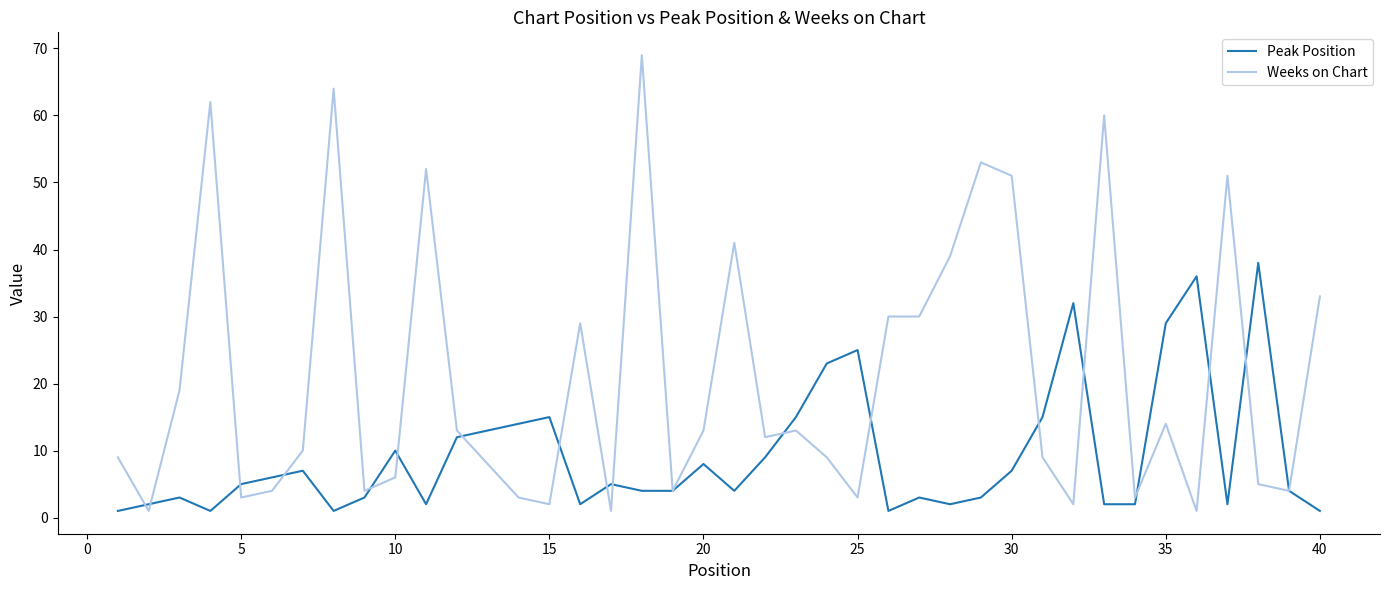

How many lines are shown in the chart?

2